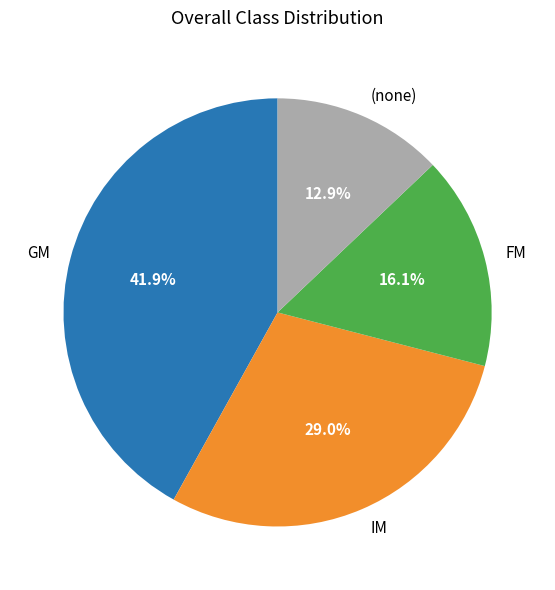

Combined, what portion of the pie is FM and GM?

58.1%